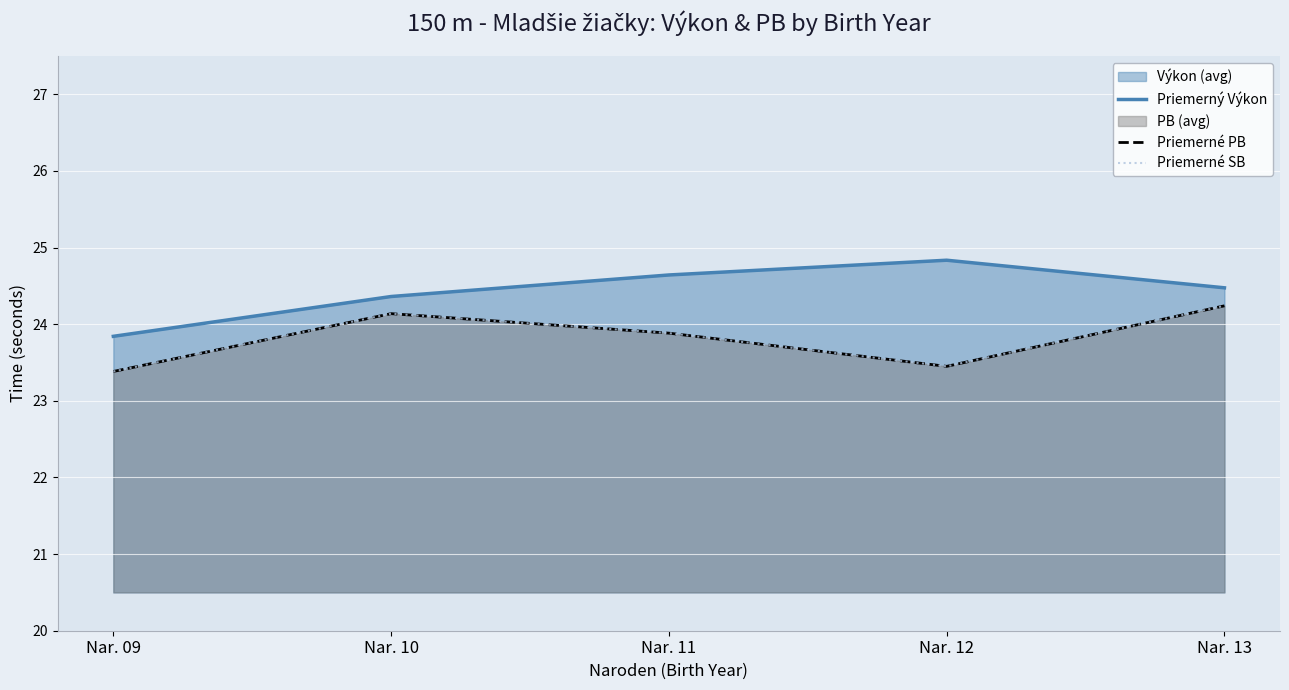

Which series has the widest spread of values?

Priemerný Výkon